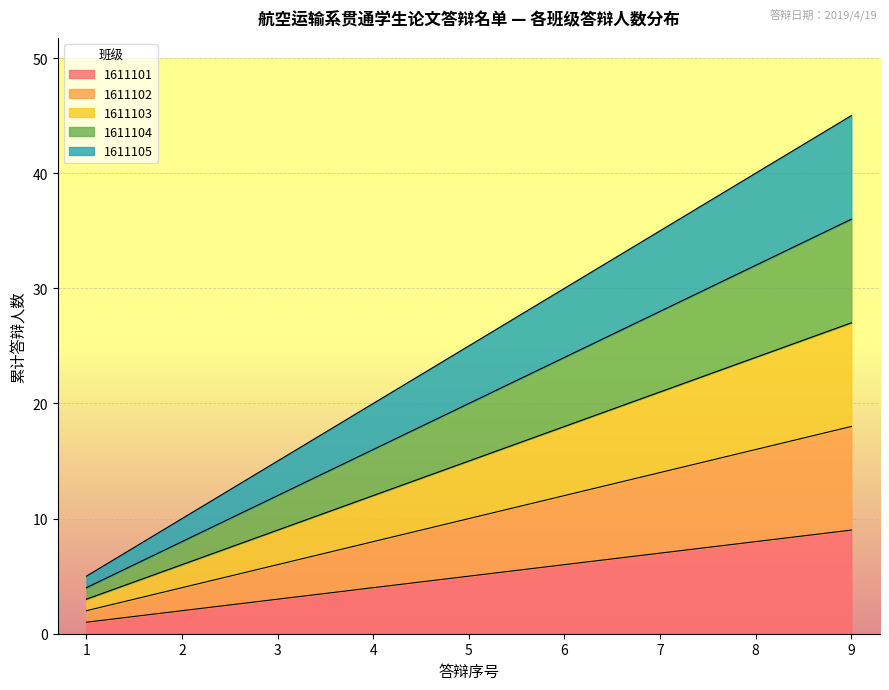

Reading left to right, list all the values displayed in this chart.

1611101: 1	2	3	4	5	6	7	8	9
1611102: 2	4	6	8	10	12	14	16	18
1611103: 3	6	9	12	15	18	21	24	27
1611104: 4	8	12	16	20	24	28	32	36
1611105: 5	10	15	20	25	30	35	40	45